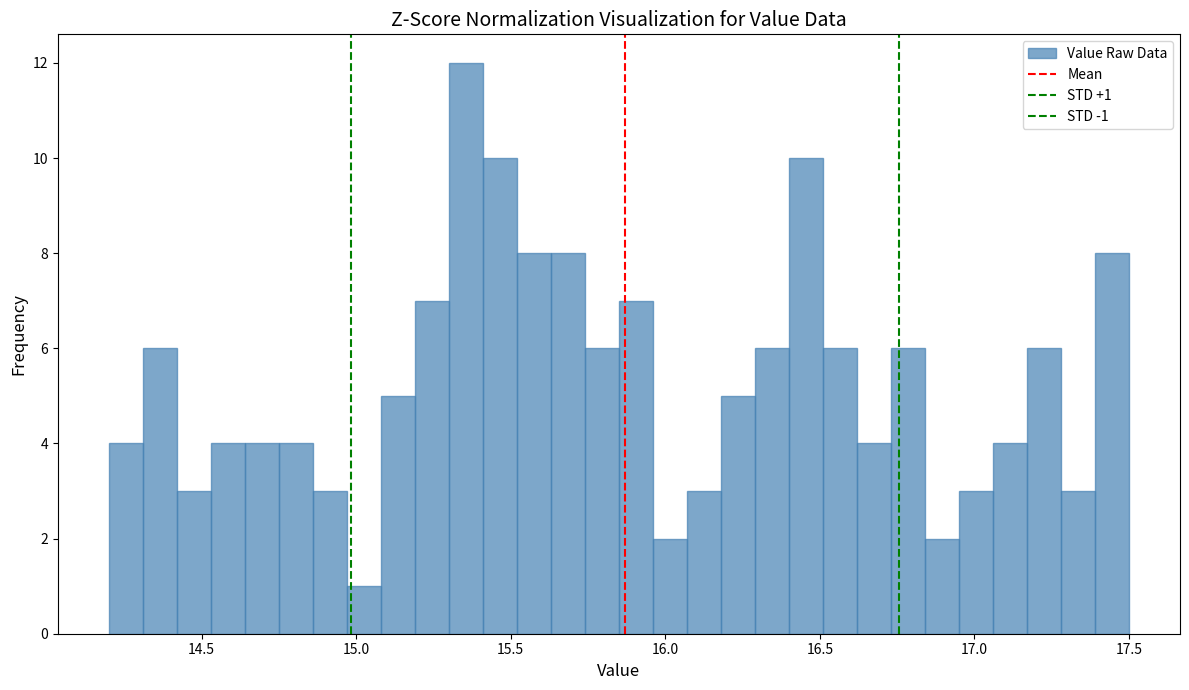

Around what value on the x-axis is the tallest bar? Give the approximate position of its centre, as read against the axis.

15.35